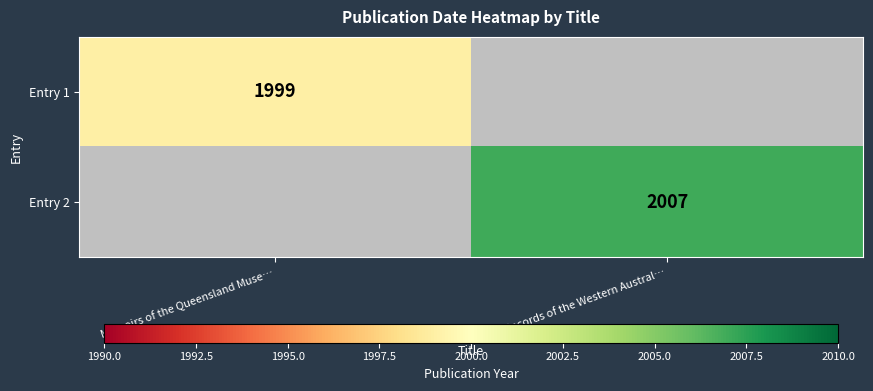

How many data points does each series have?

2